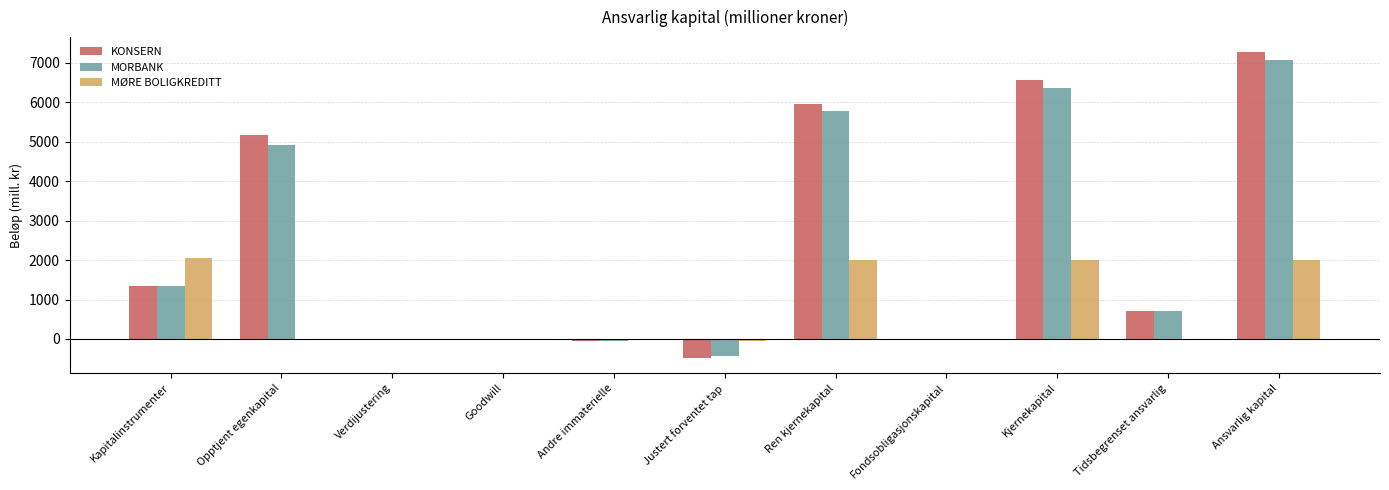

Is it true that MORBANK equals 6373 at Kjernekapital?

True